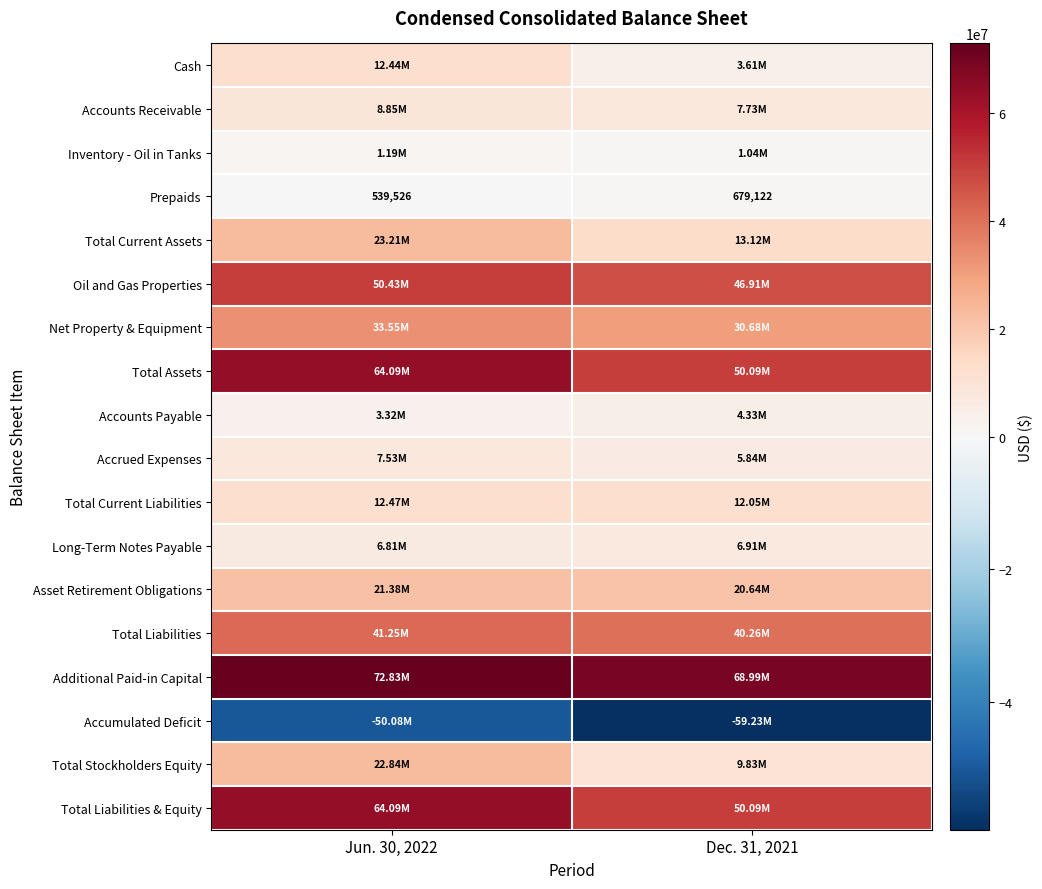

How many Asset Retirement Obligations values are between 20640599 and 21379788?

2